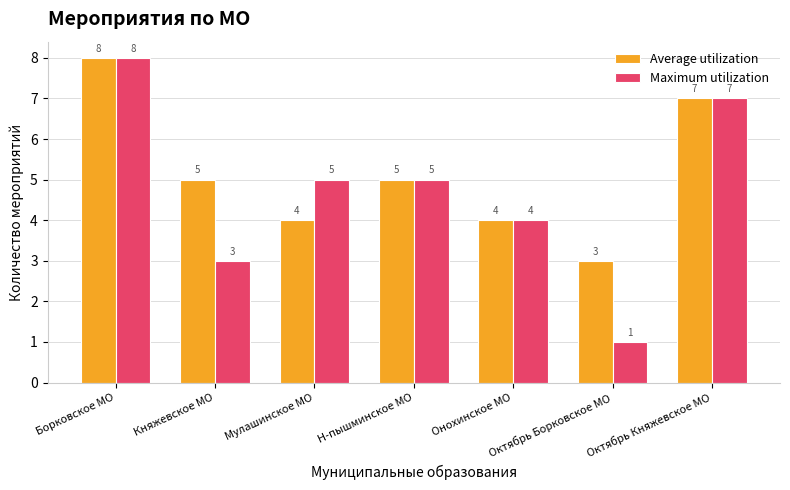

At which category does the chart reach its peak across all series?

Борковское МО